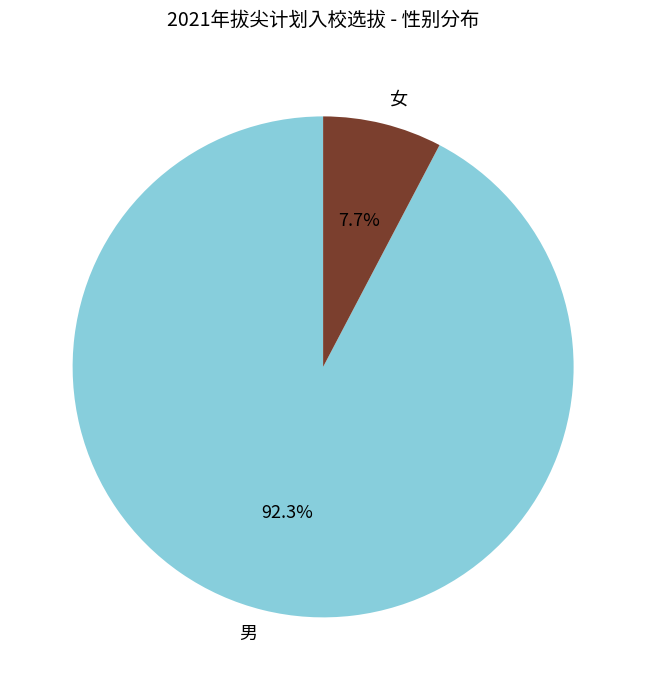

To the nearest percent, what is the difference between the 女 and 男 slice percentages?

85%